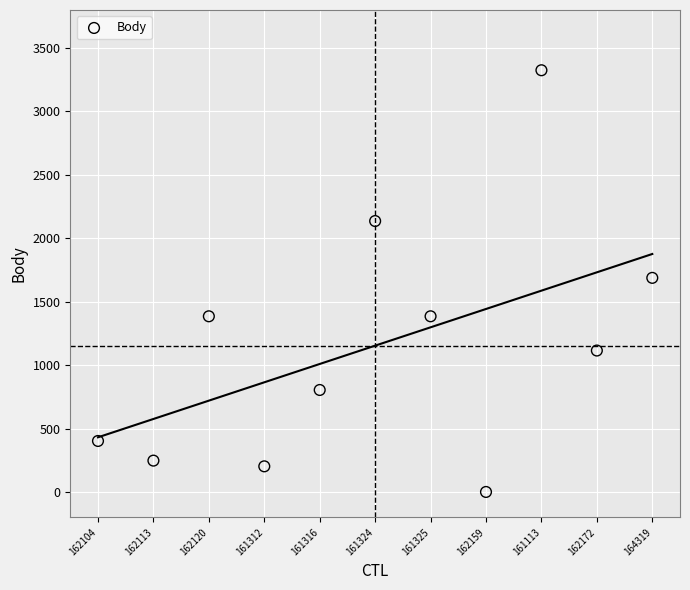

What is the range of Y values (max minus min)?

3325